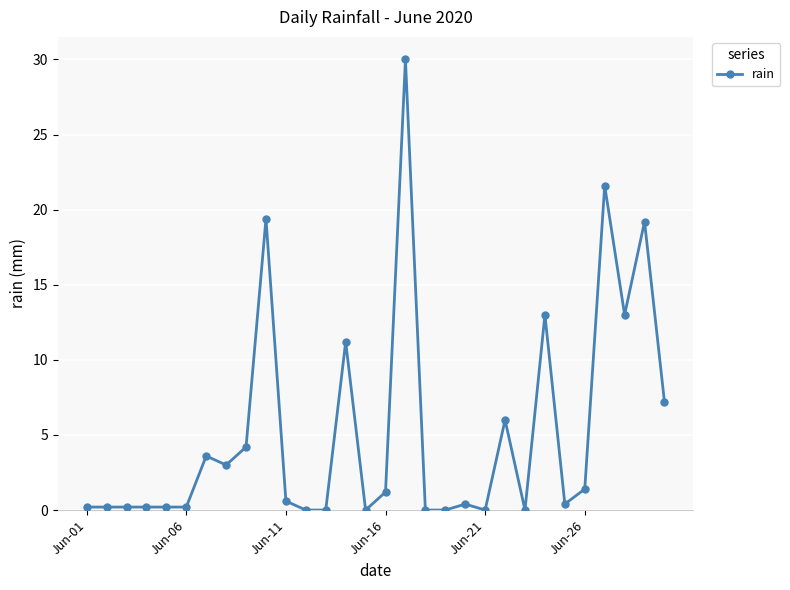

True or false: the data has more than 0 interior local peaks.

True